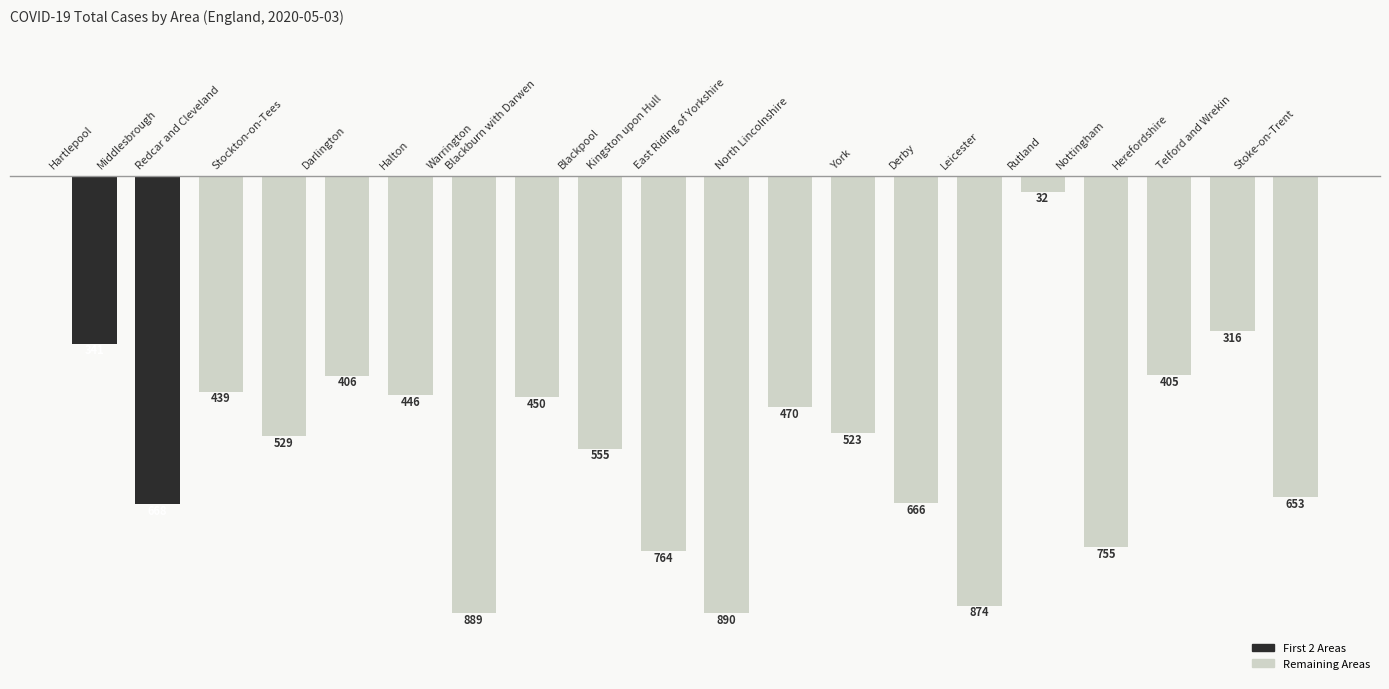

Reading left to right, transcribe all the data shown in this chart.

Hartlepool=-341	Middlesbrough=-668	Redcar and Cleveland=-439	Stockton-on-Tees=-529	Darlington=-406	Halton=-446	Warrington=-889	Blackburn with Darwen=-450	Blackpool=-555	Kingston upon Hull=-764	East Riding of Yorkshire=-890	North Lincolnshire=-470	York=-523	Derby=-666	Leicester=-874	Rutland=-32	Nottingham=-755	Herefordshire=-405	Telford and Wrekin=-316	Stoke-on-Trent=-653